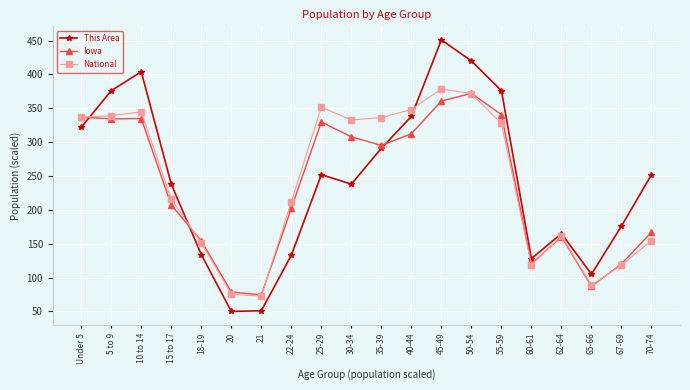

What is the label of the 15th point from the right?

20